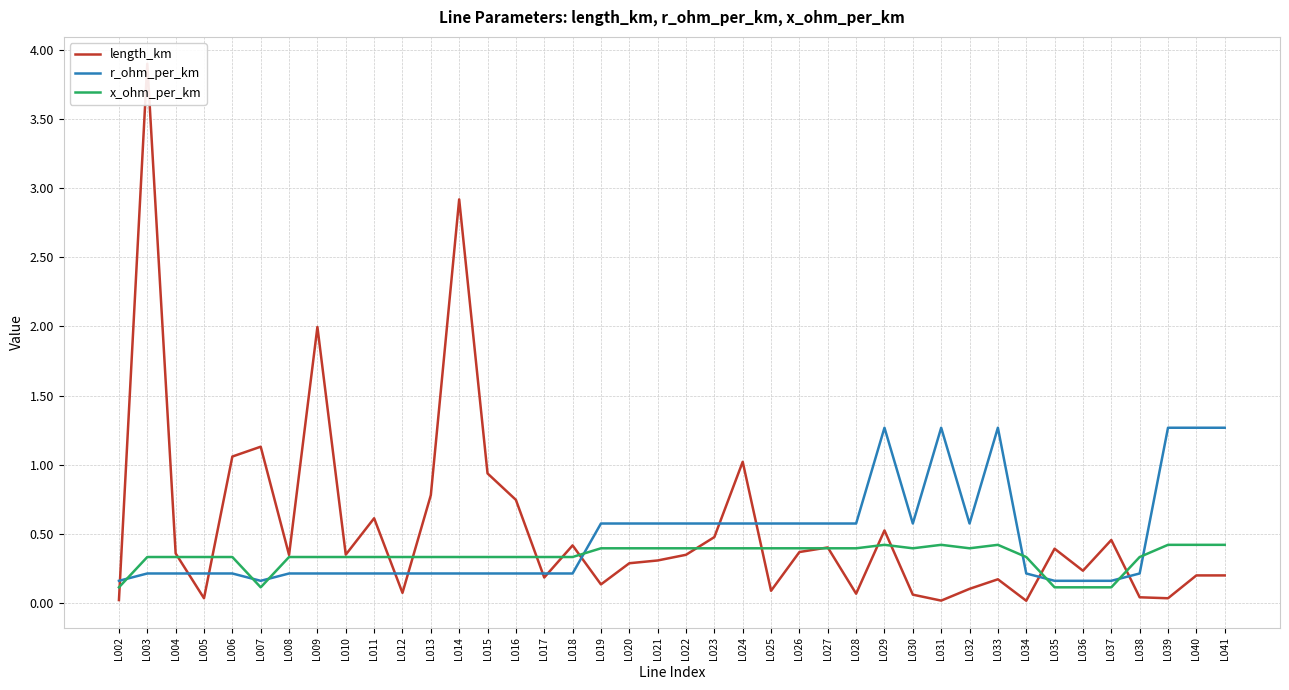

How many times do r_ohm_per_km and x_ohm_per_km cross each other?

8